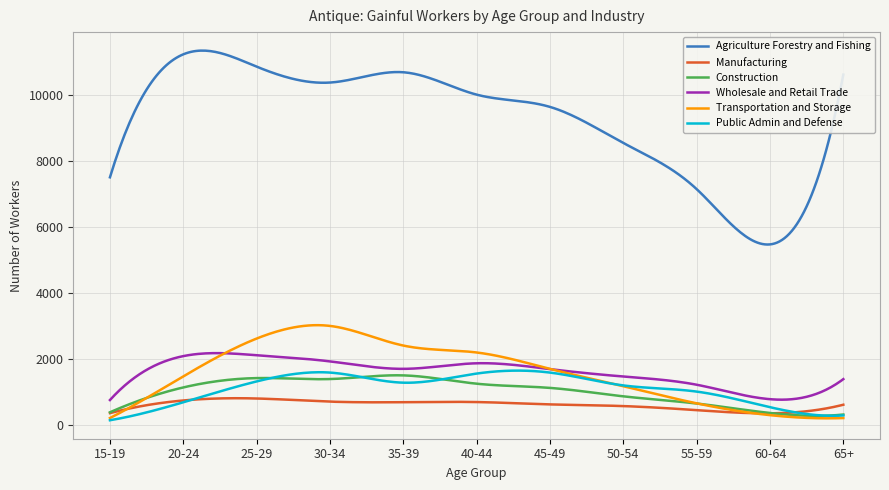

Which series has the largest total across all categories?

Agriculture Forestry and Fishing